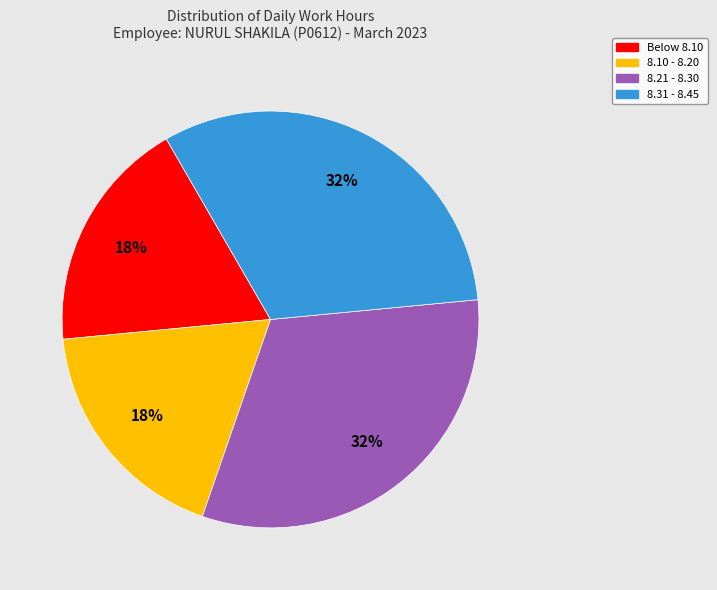

To the nearest percent, what is the average slice percentage?

25%